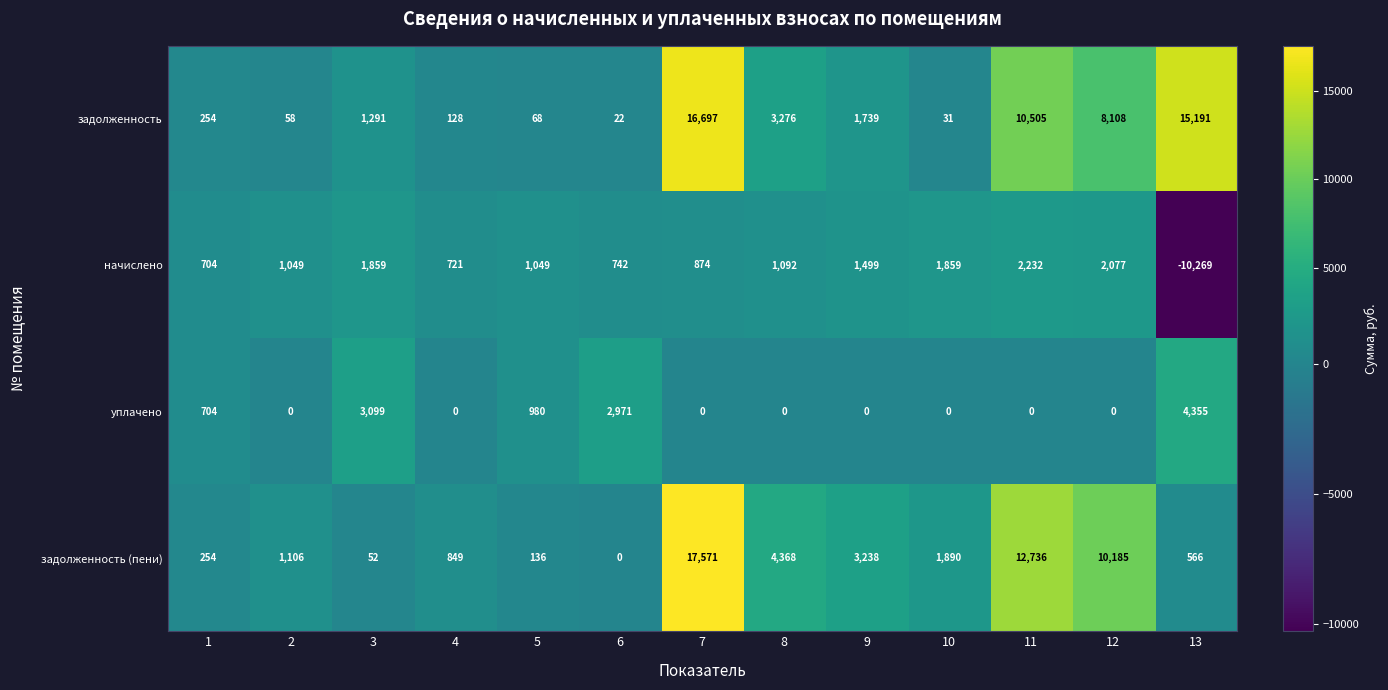

How many values in the начислено series are below 1049?

5